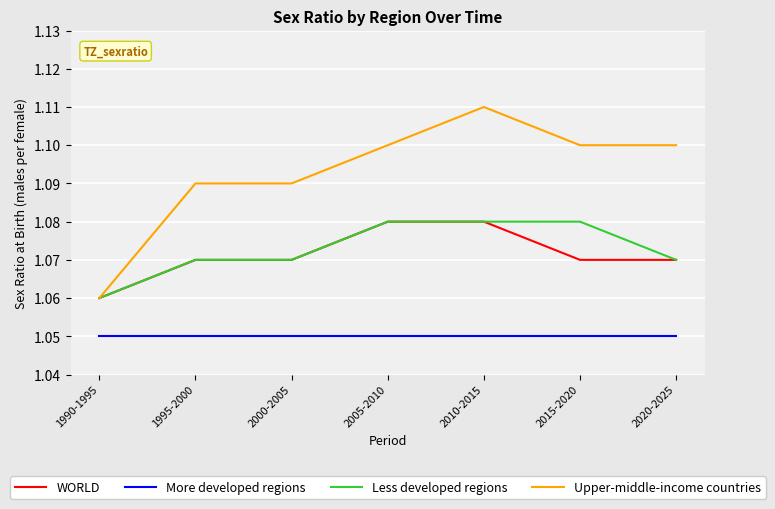

True or false: More developed regions and Upper-middle-income countries intersect in this chart.

False